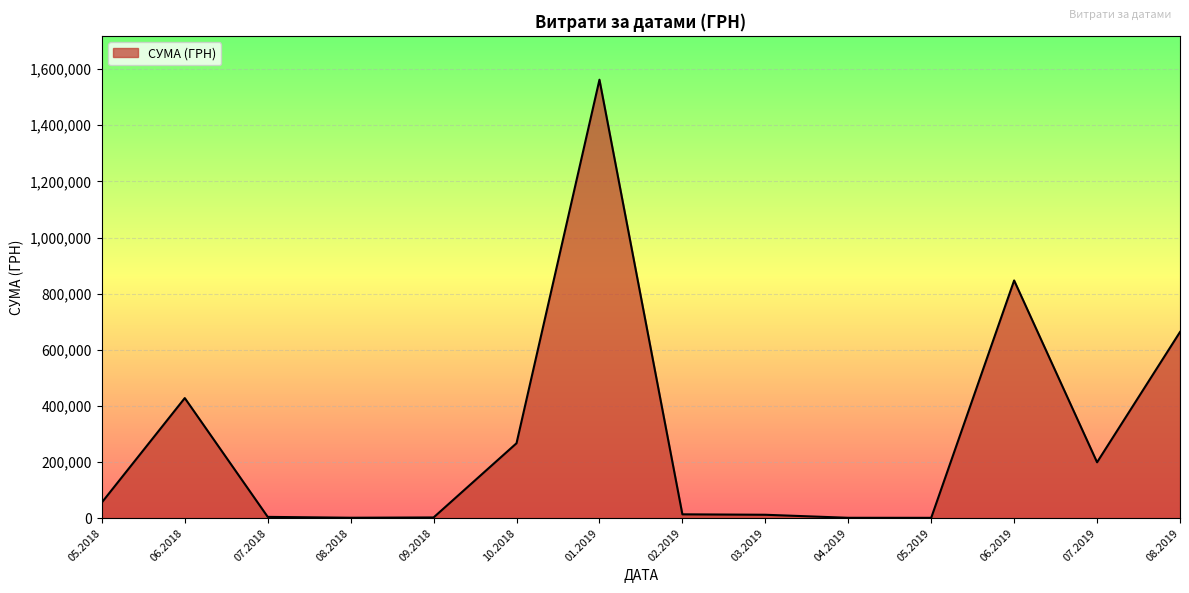

Between 07.2019 and 01.2019, which is larger?

01.2019